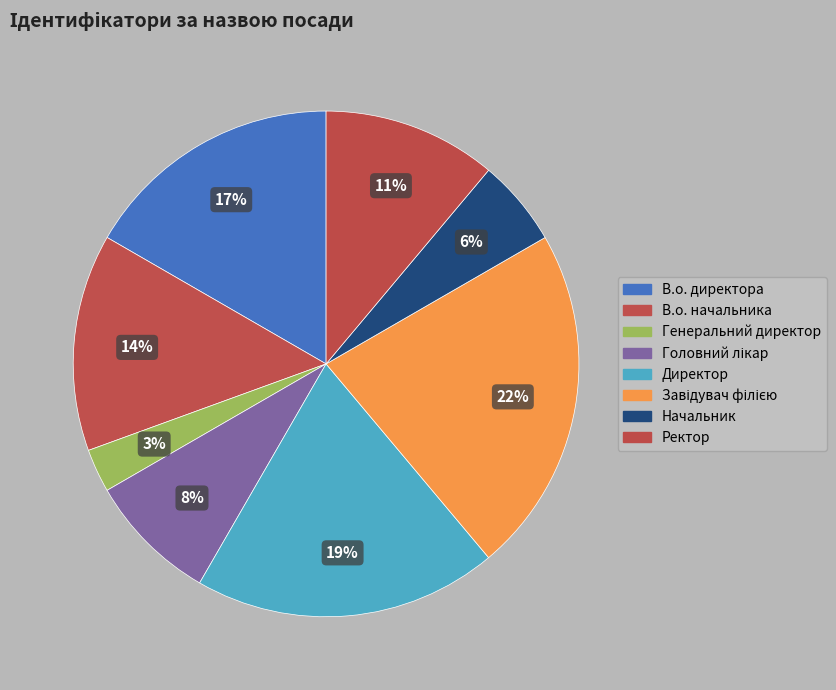

To the nearest percent, what portion does Завідувач філією represent?

22%